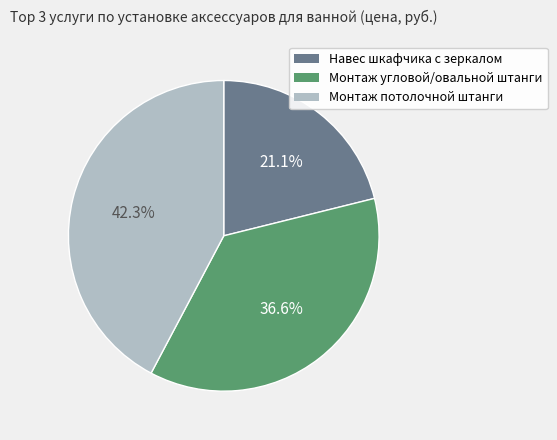

Is there any slice that represents more than half of the pie?

No